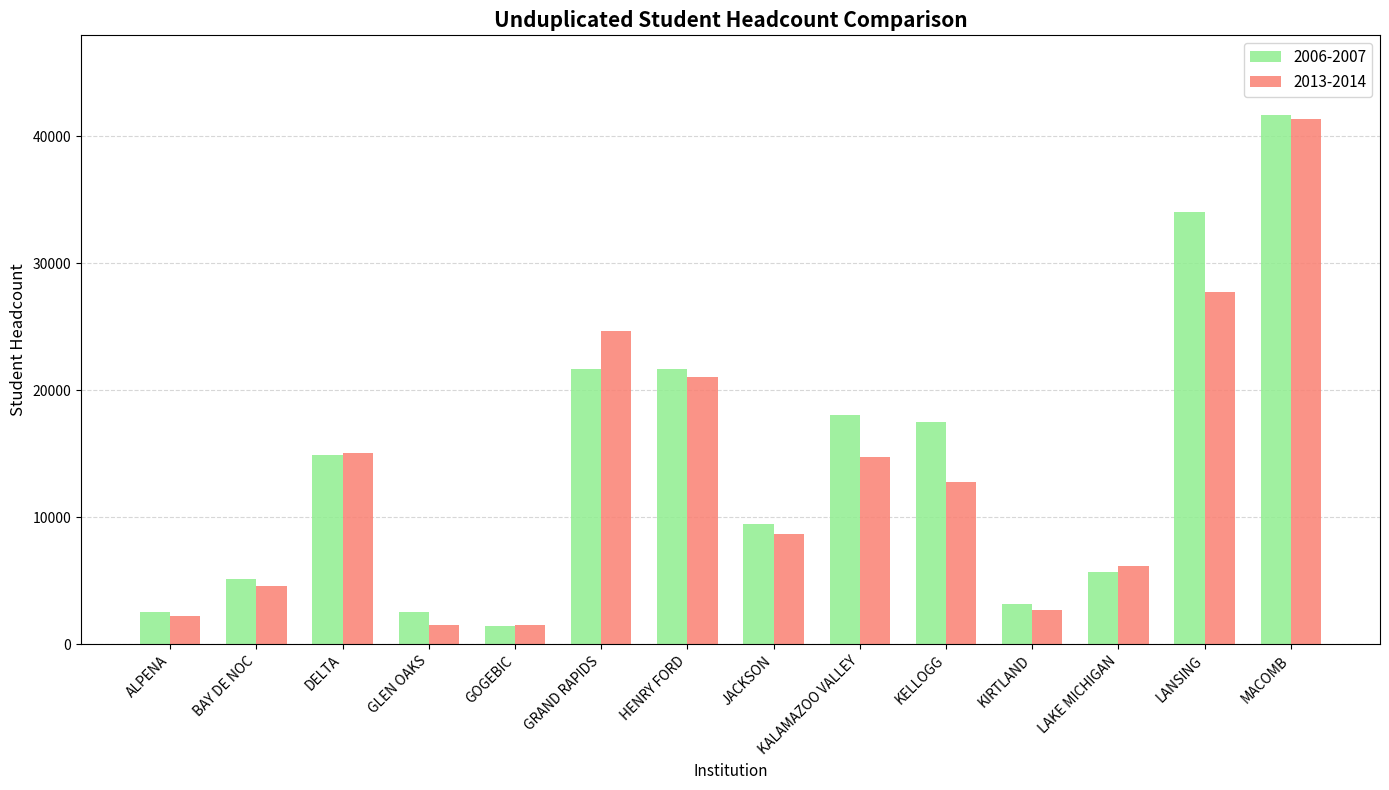

What is the sum of all 2013-2014 values?

184660